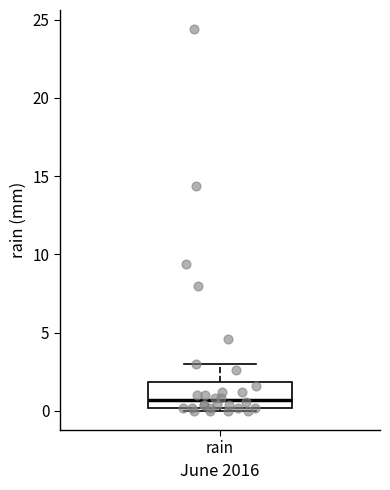

Transcribe this box plot: give where the median line is, the range the box spans, and where the two whiskers end, as read against the y-axis. The values are not printed on the chart, so give them approximately, as read against the axis.

median 0.5, box 0.0 to 2.0, whiskers 0.0 (just below the box's lower edge) to 3.0